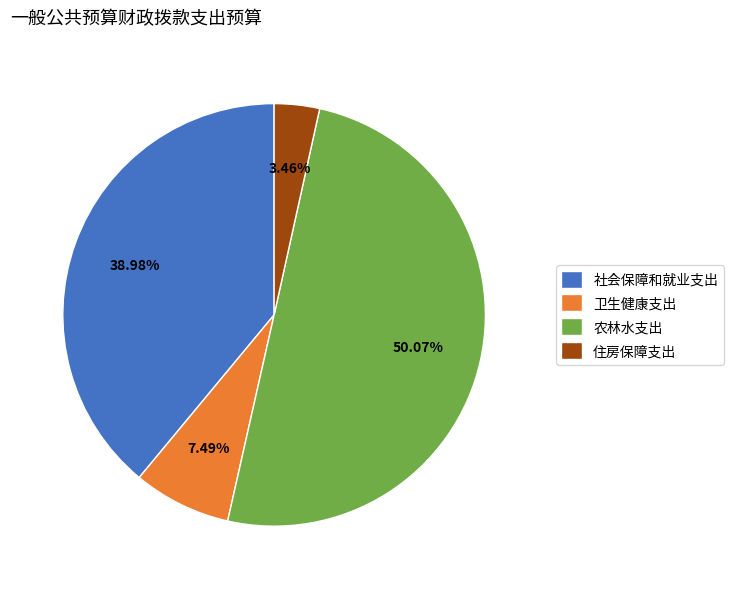

To the nearest percent, what portion does 住房保障支出 represent?

3%